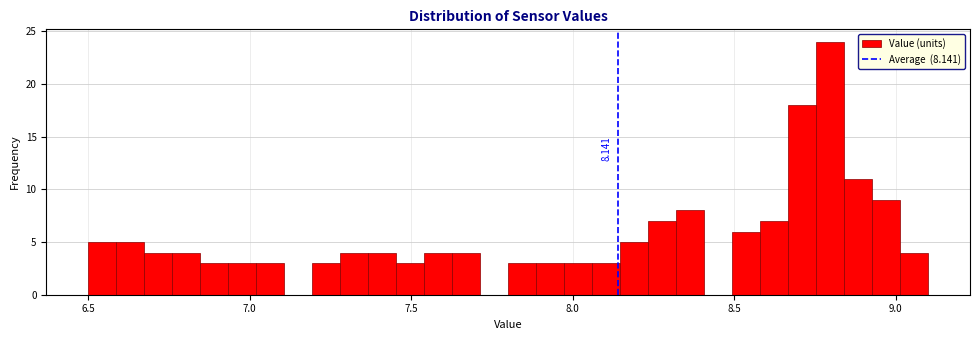

Read against the x-axis, roughly where is the centre of the tallest bar?

8.80